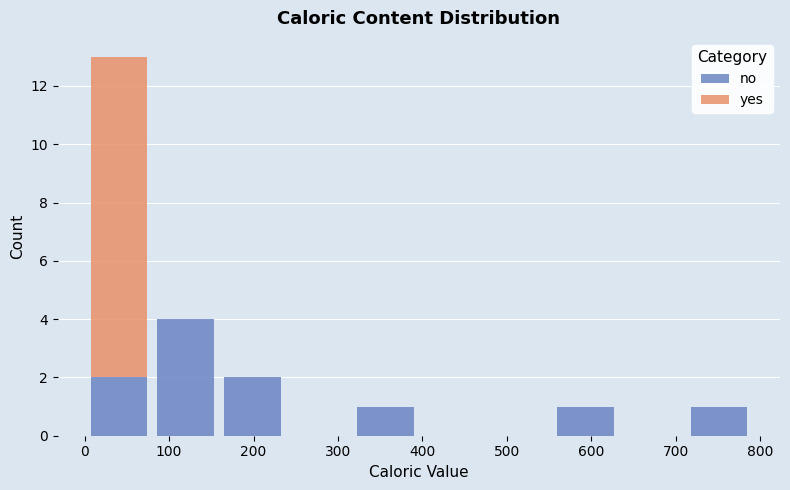

Reading left to right, list every stacked bar in this chart as the range it spans on the x-axis followed by its total height. Neither the bar edges nor the heights are printed on the chart, so give them approximately, as read against the axes.

0 to 80: 13
80 to 160: 4
160 to 240: 2
240 to 320: 0
320 to 400: 1
400 to 470: 0
470 to 550: 0
550 to 630: 1
630 to 710: 0
710 to 790: 1